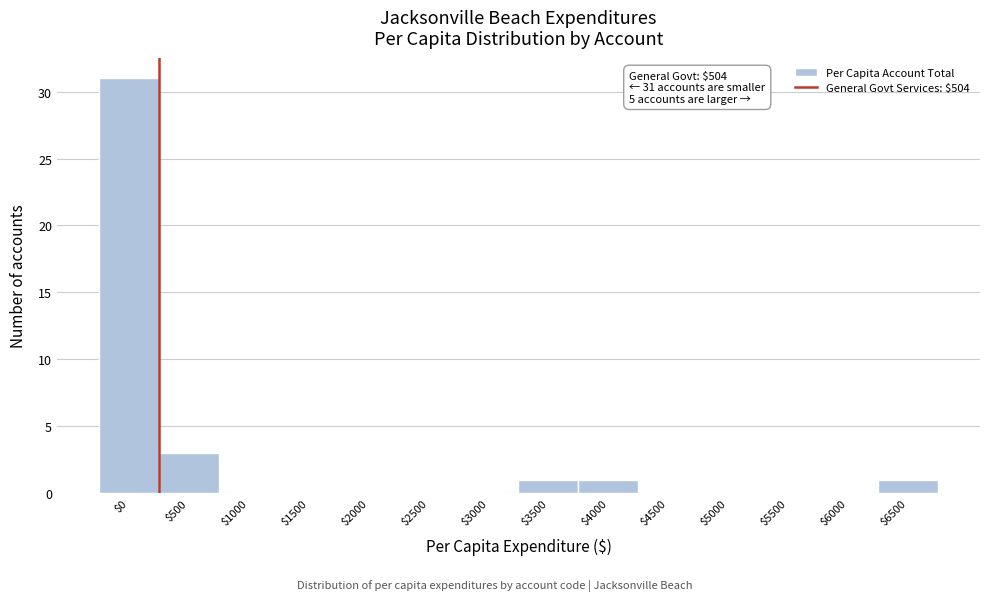

At which label is the value closest to 15?

$500